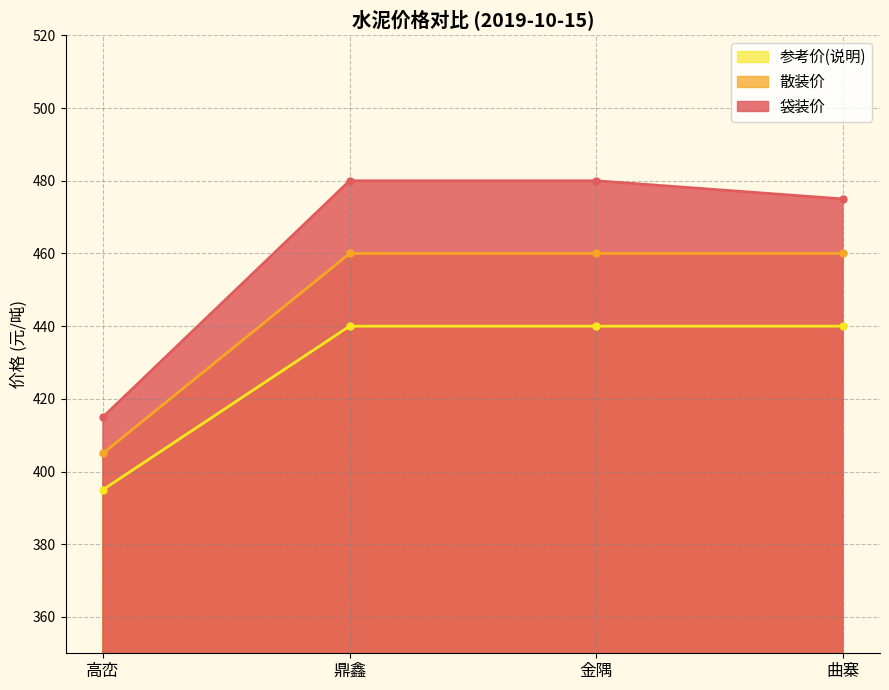

Which series changed the most between 高峦 and 鼎鑫?

袋装价